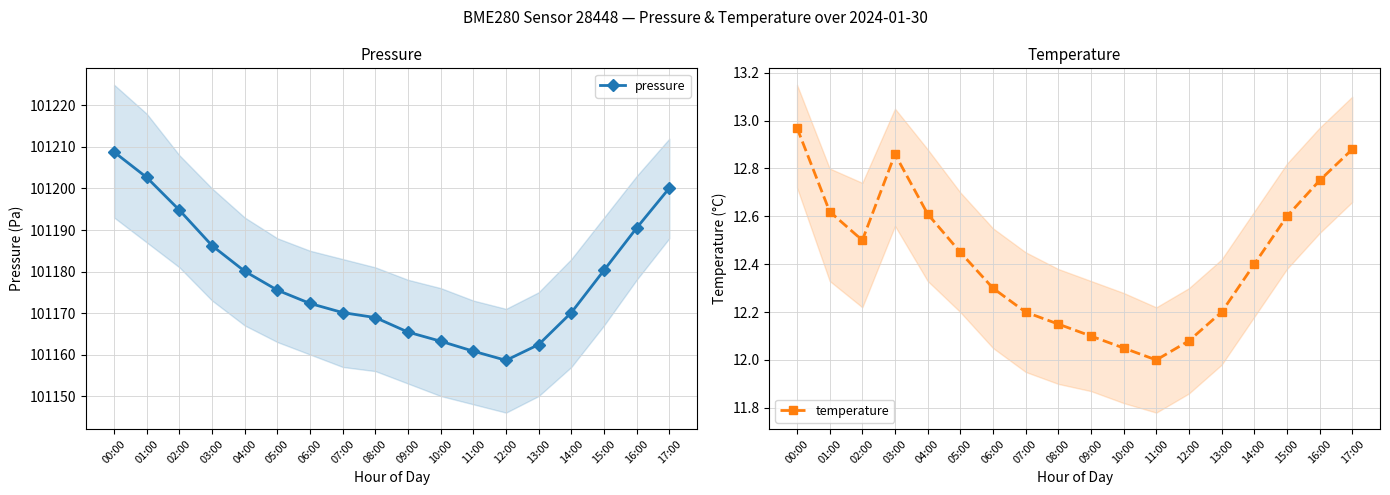

Which series changed the most between 14:00 and 16:00?

pressure